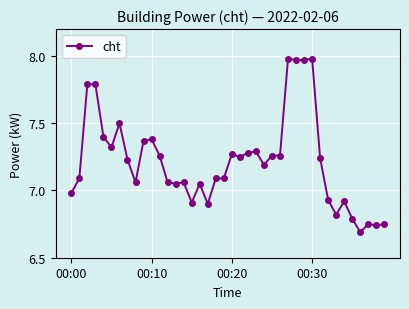

Does the chart have visible grid lines?

Yes